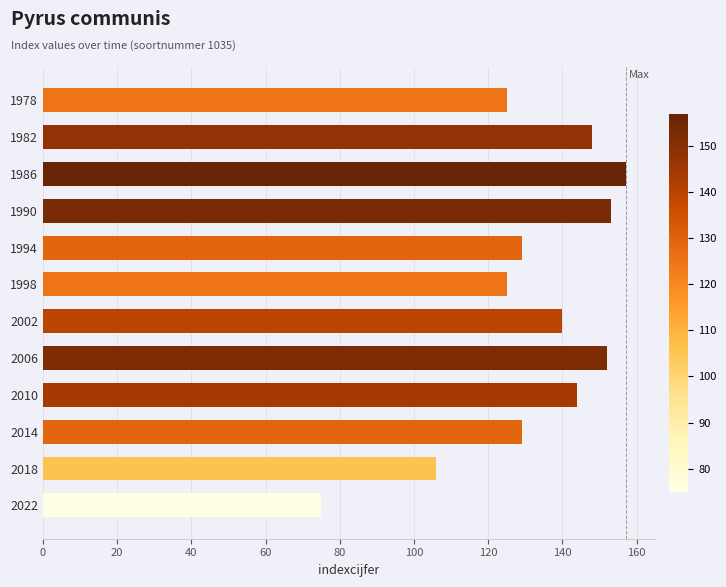

How many values are below 140?

6